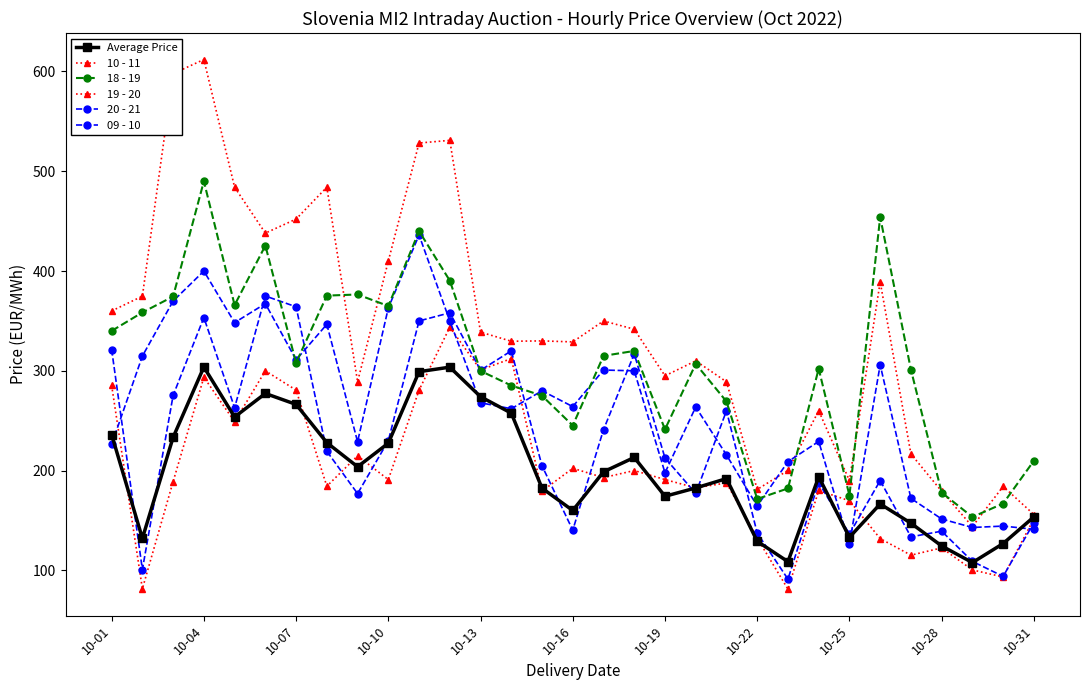

Is this an area chart (filled region under the line)?

No